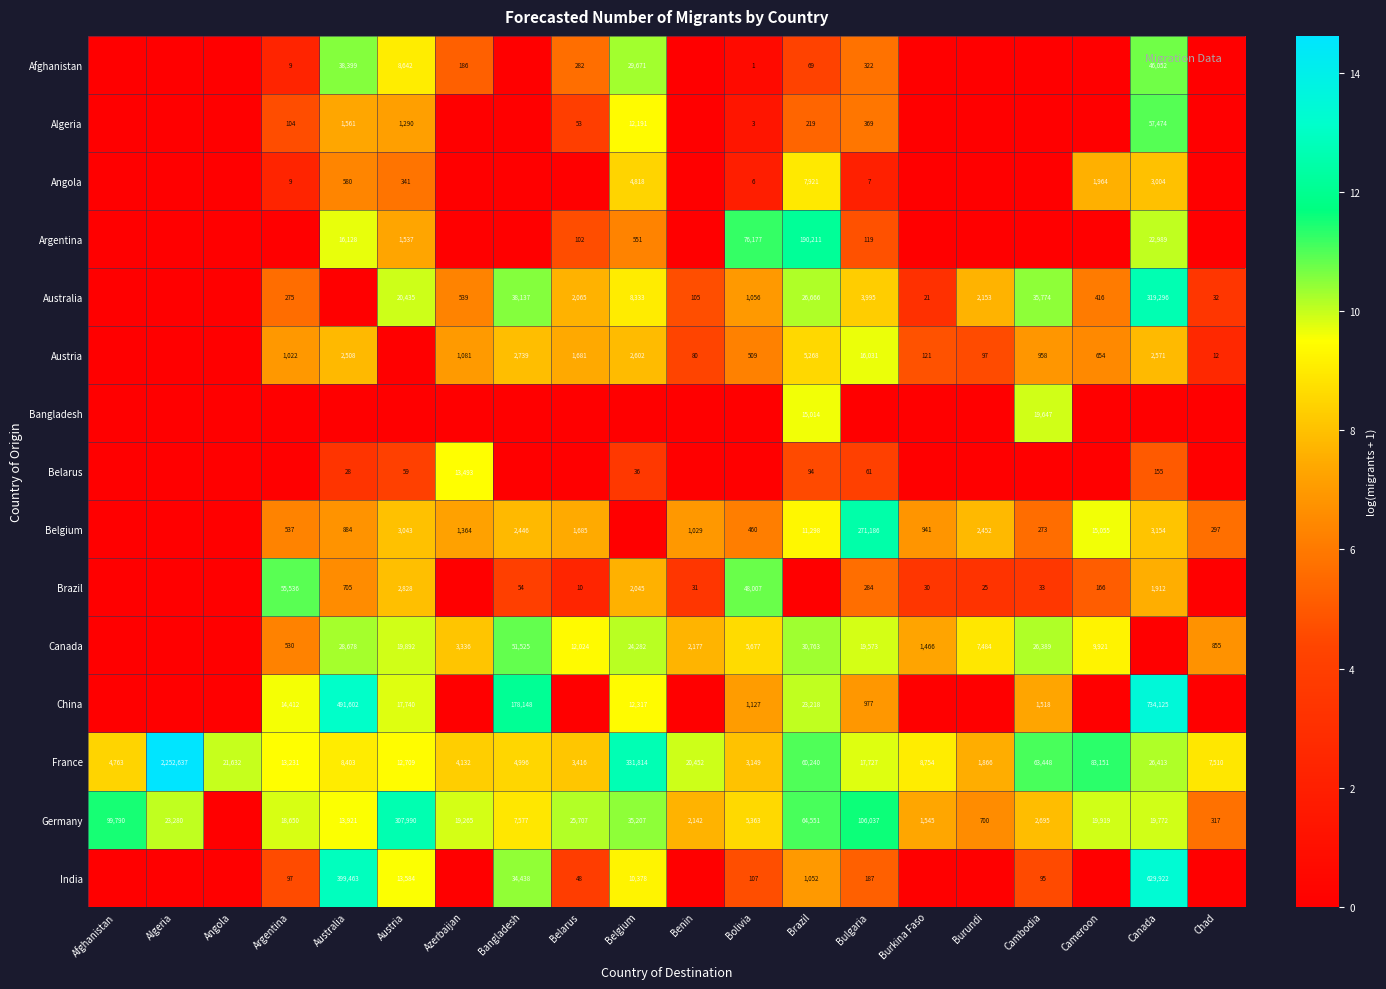

How many series are shown in this chart?

15